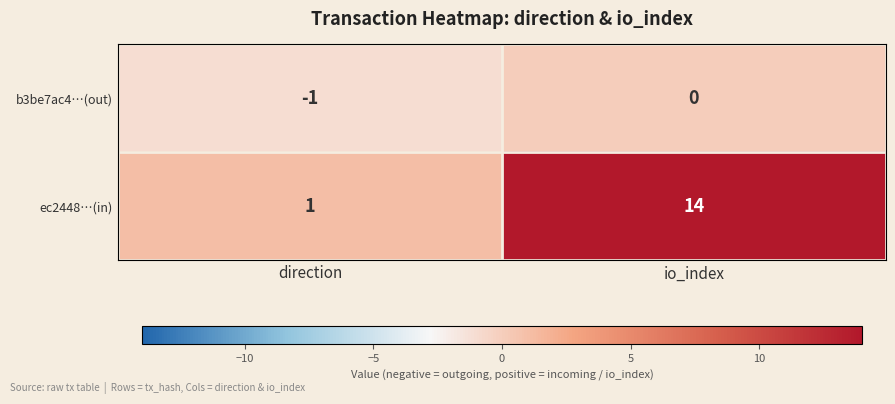

What is the difference between the ec2448…(in) values at io_index and direction?

13